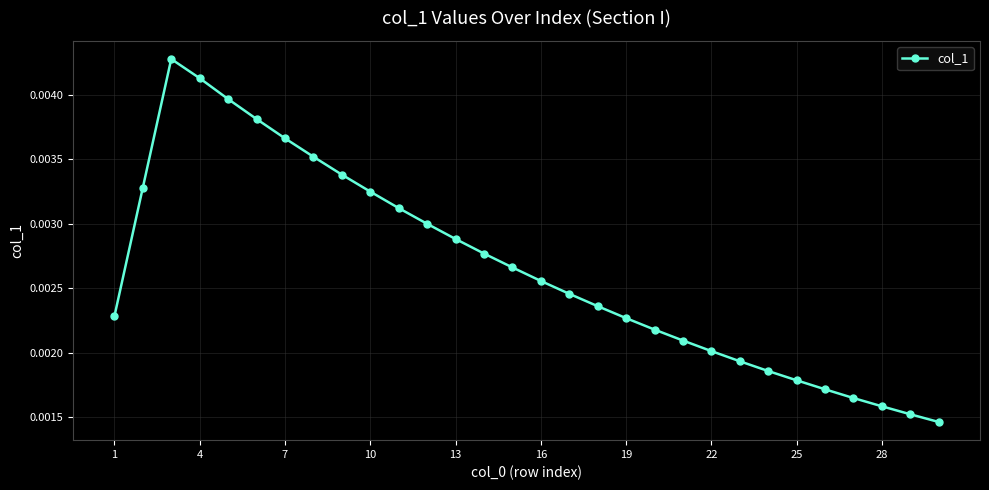

Count the values in the range 0 to 1.

30